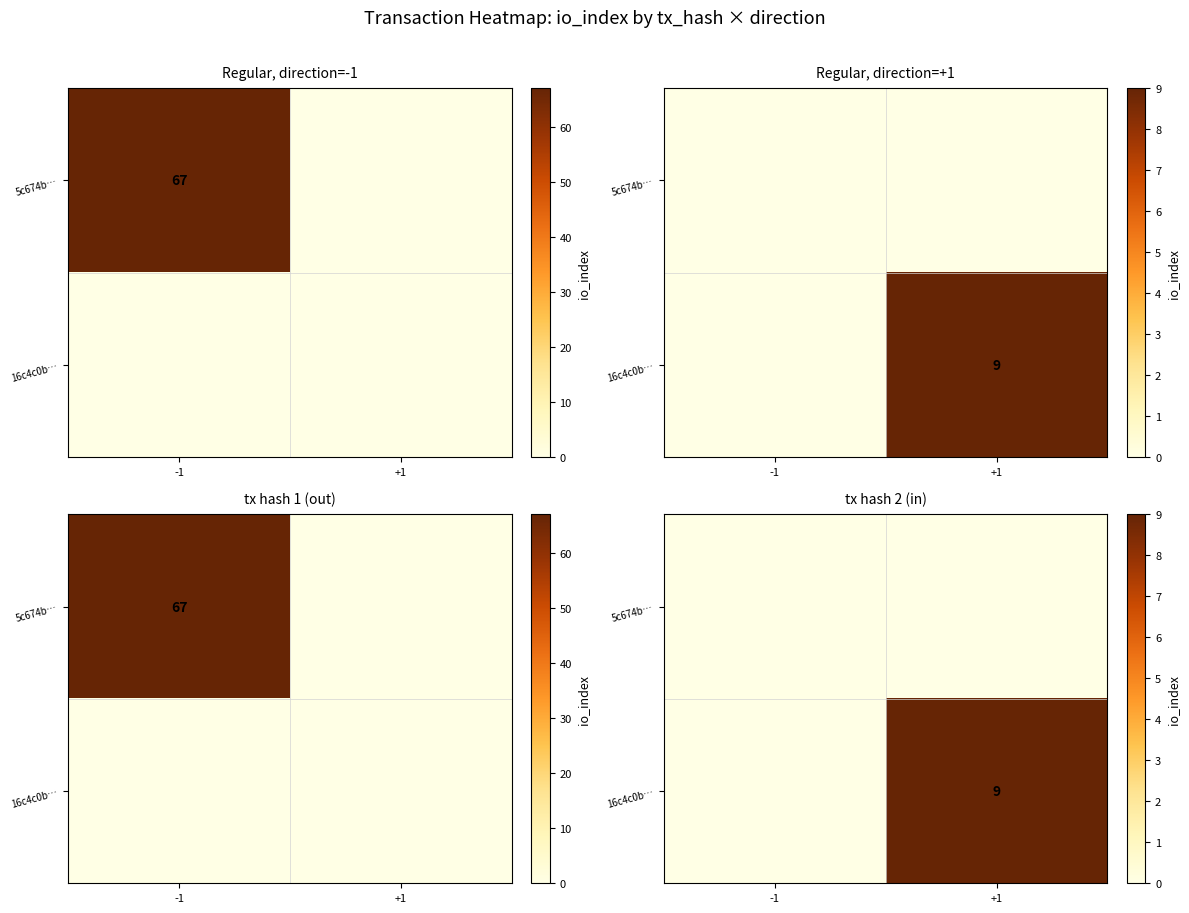

Which has a higher value, +1 or -1?

+1